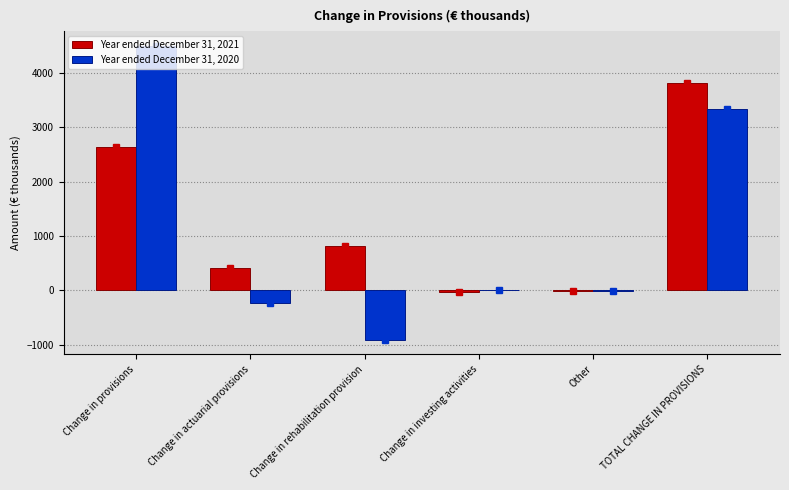

What is the maximum value shown in the chart?

4500